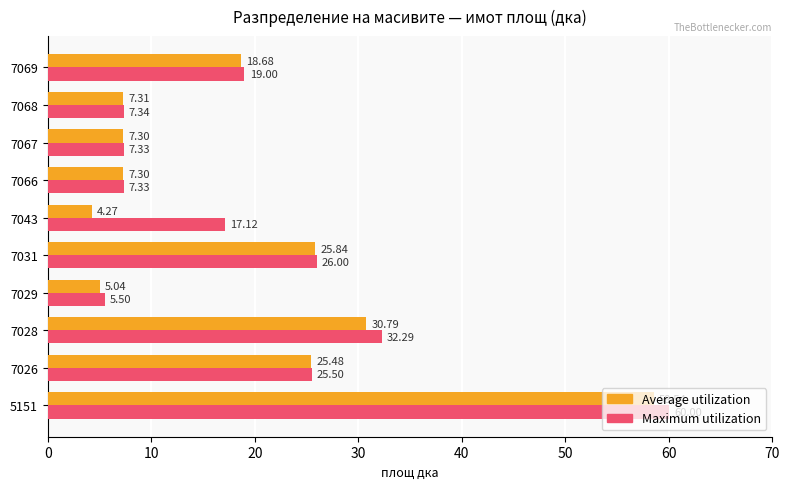

Rank the series by their average value, from lowest to highest.

Average utilization, Maximum utilization